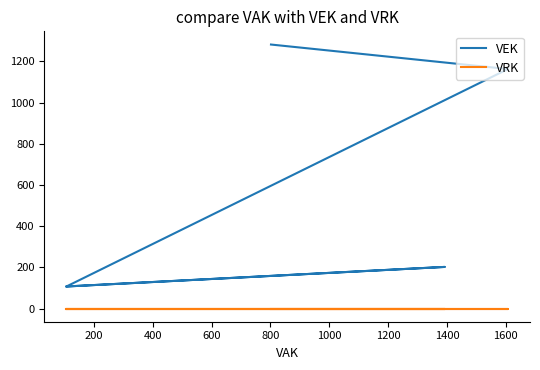

Reading left to right, transcribe all the data shown in this chart.

VEK: 1282	1163	1163	107	107	202	107	107	107	107
VRK: 0	0	0	0	0	0	0	0	0	0